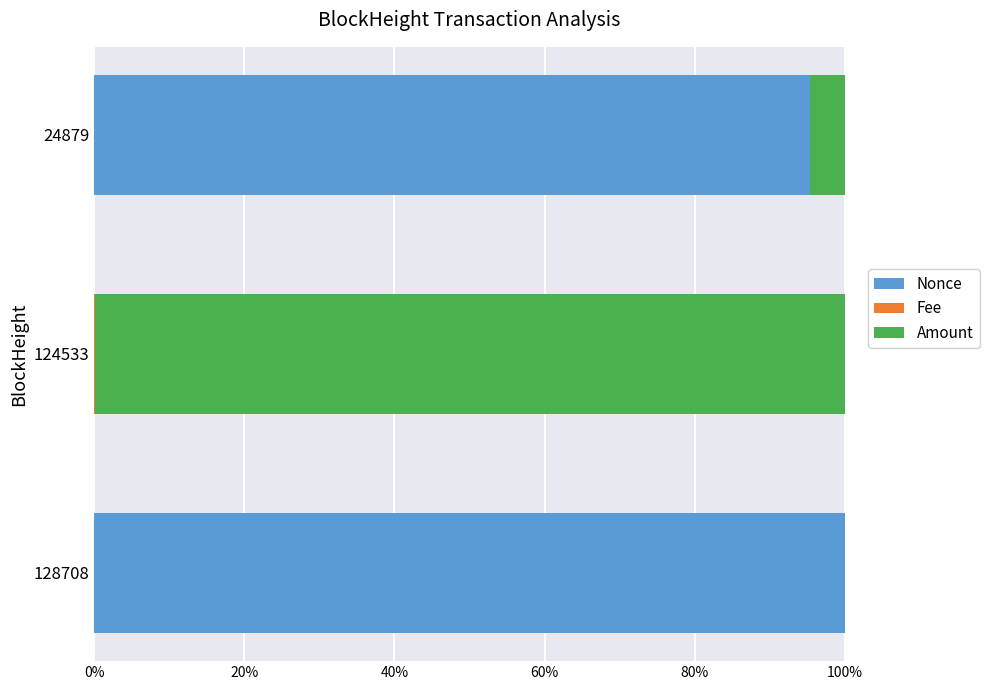

Reading left to right, extract all data points from this chart.

Nonce: 1.0	0.0	1.0
Fee: 0.0	0.0	0.0
Amount: 0.0	1.0	0.0